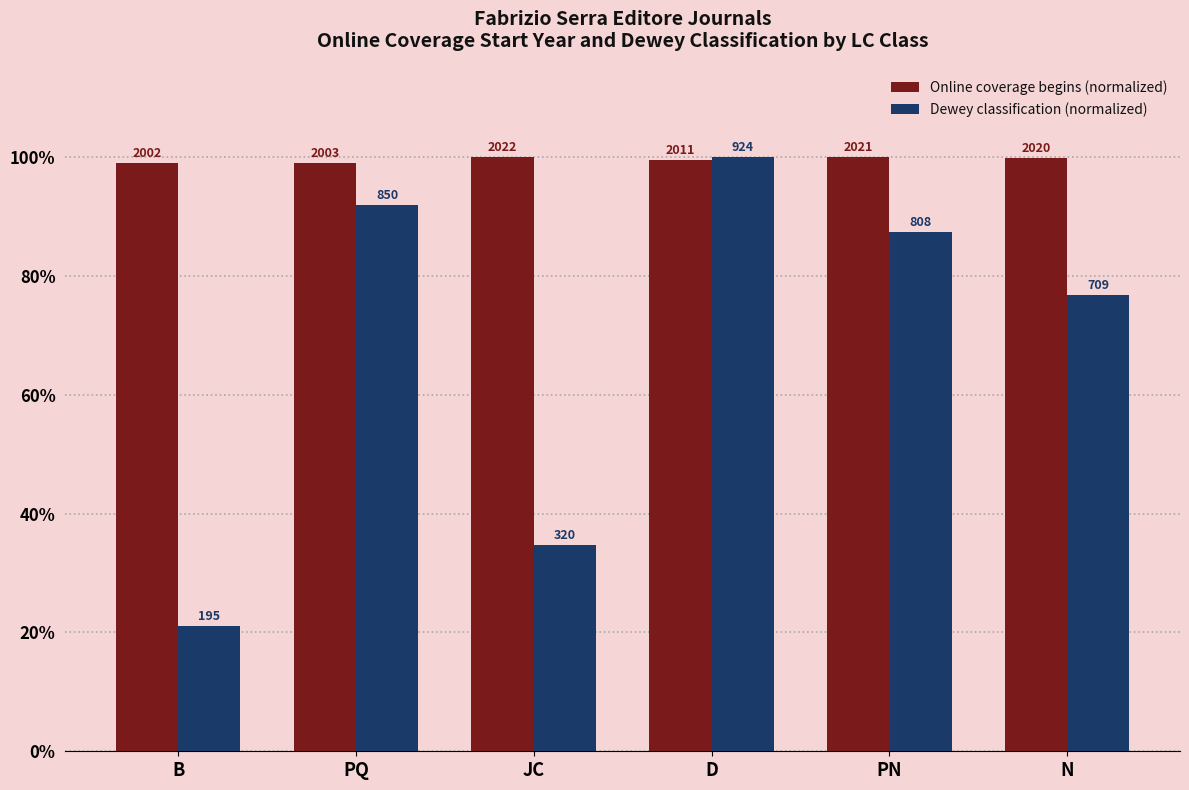

How many bars are there in each group?

2